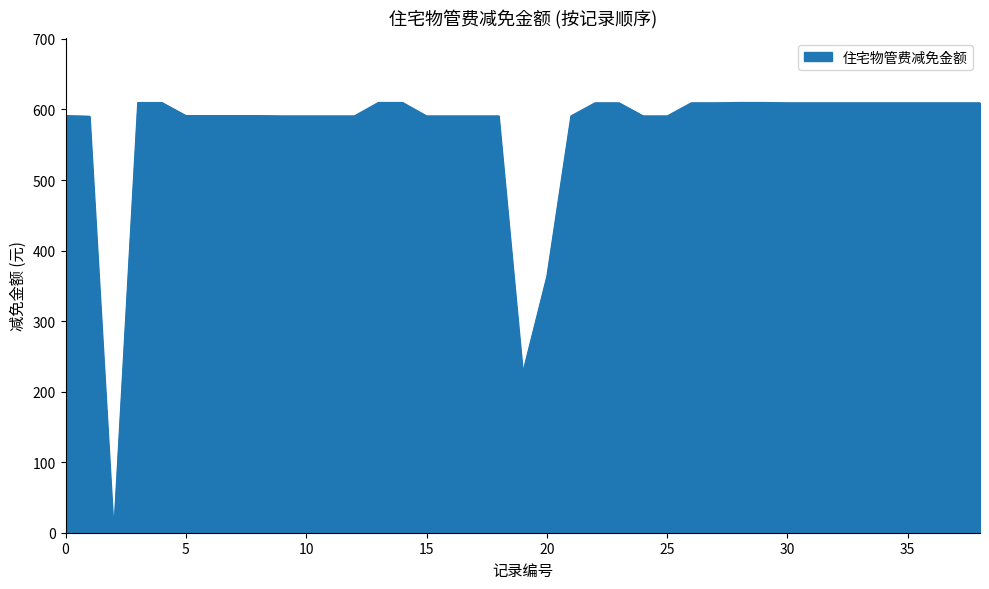

What is the greatest value displayed?

610.0